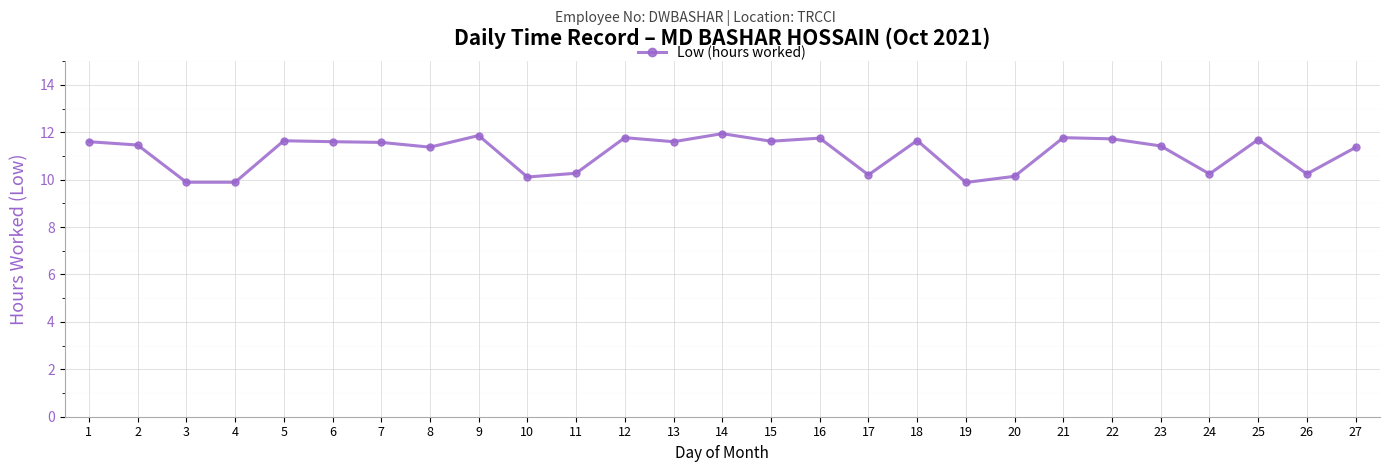

The chart shows a value of 16.7 at 4. True or false?

False